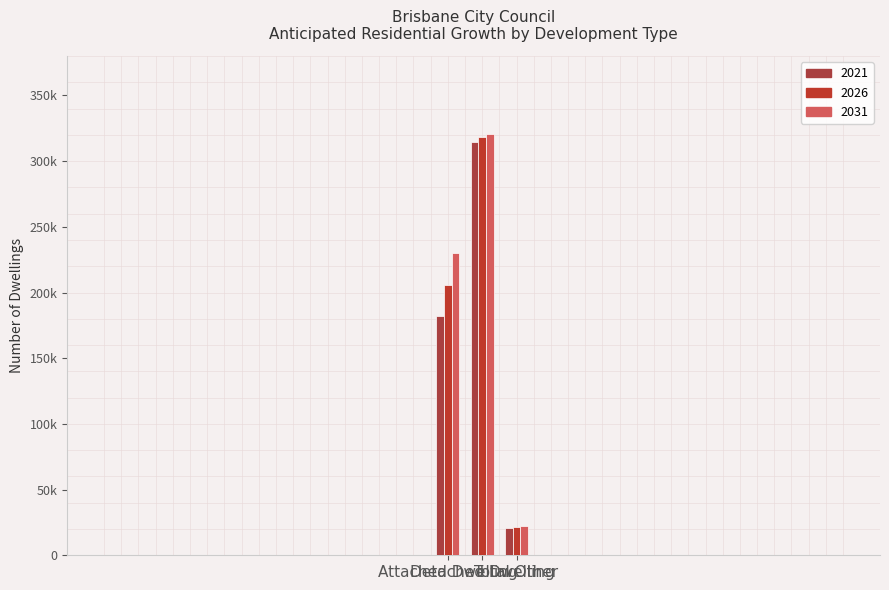

What is the approximate value of 2026 at Total Other, to the nearest 100?

21900